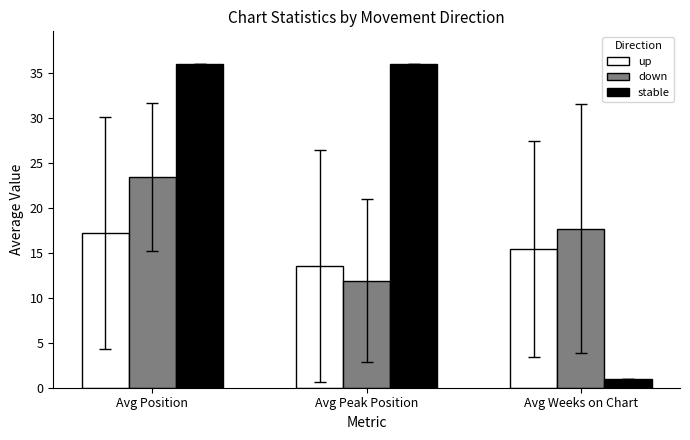

At which label does down reach its minimum?

Avg Peak Position